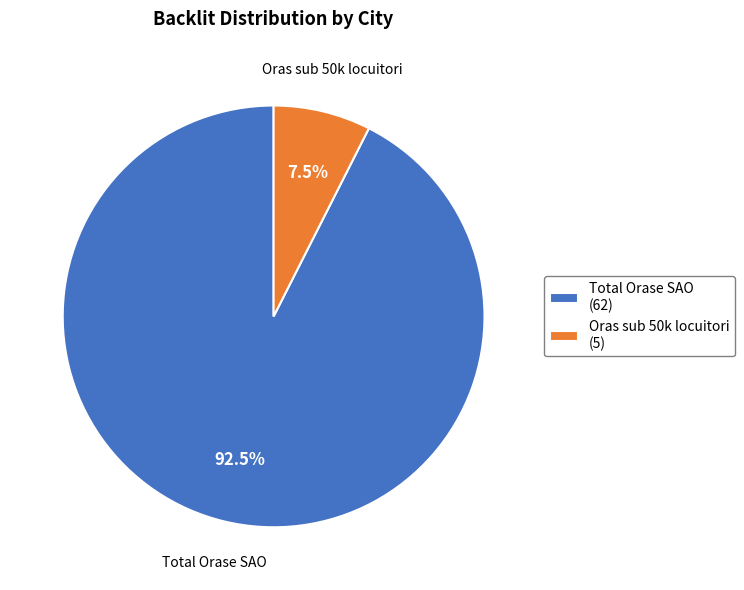

What is the majority slice?

Total Orase SAO (62)